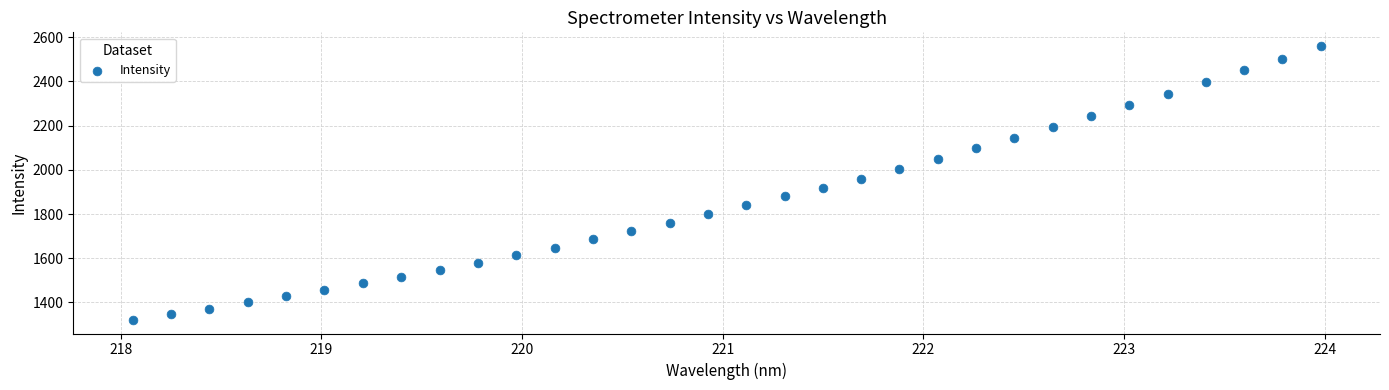

What is the range of X values (max minus min)?

5.9